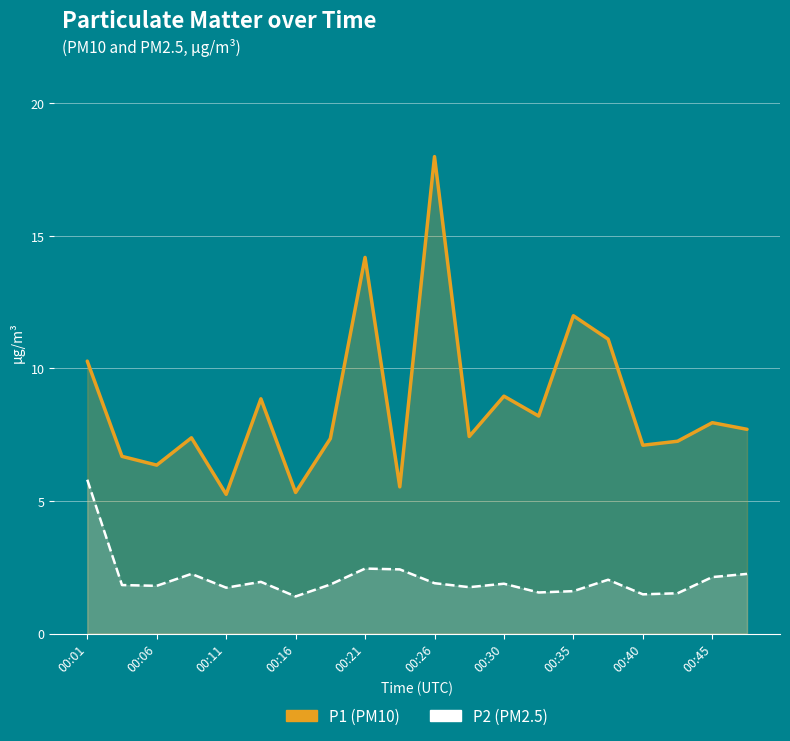

Reading left to right, transcribe all the data shown in this chart.

P1: 10.3	6.7	6.3	7.4	5.2	8.8	5.3	7.3	14.2	5.5	18.0	7.4	8.9	8.2	12.0	11.1	7.1	7.2	8.0	7.7
P2: 5.8	1.8	1.8	2.2	1.7	1.9	1.4	1.9	2.5	2.4	1.9	1.8	1.9	1.6	1.6	2.0	1.5	1.5	2.1	2.2